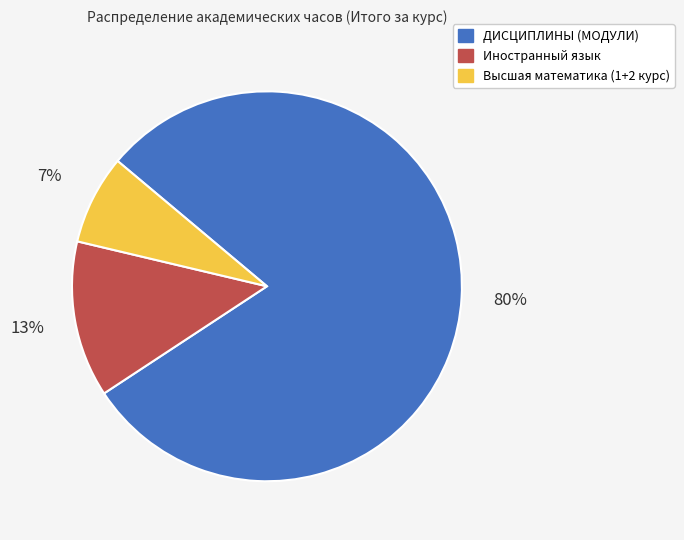

What is the majority slice?

ДИСЦИПЛИНЫ (МОДУЛИ)